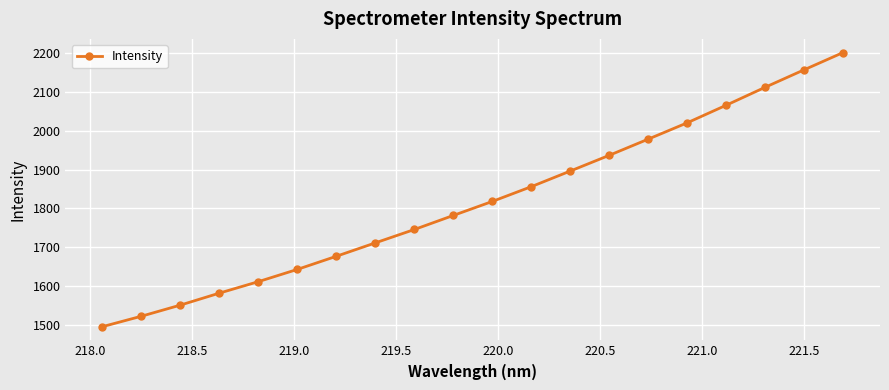

What is the greatest value displayed?

2201.3